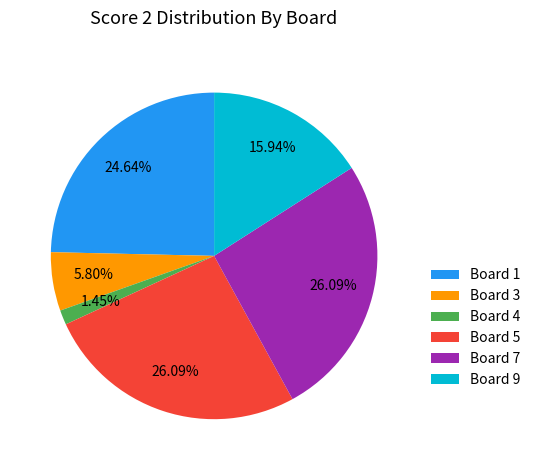

Combined, do Board 7 and Board 9 account for over 50%?

No